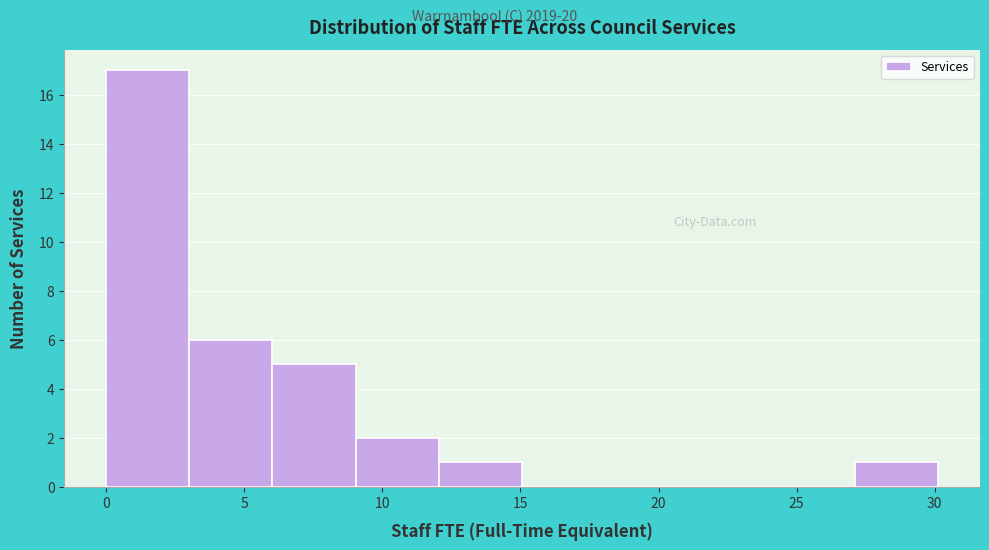

Over which range of the x-axis is the bar tallest?

0 to 3